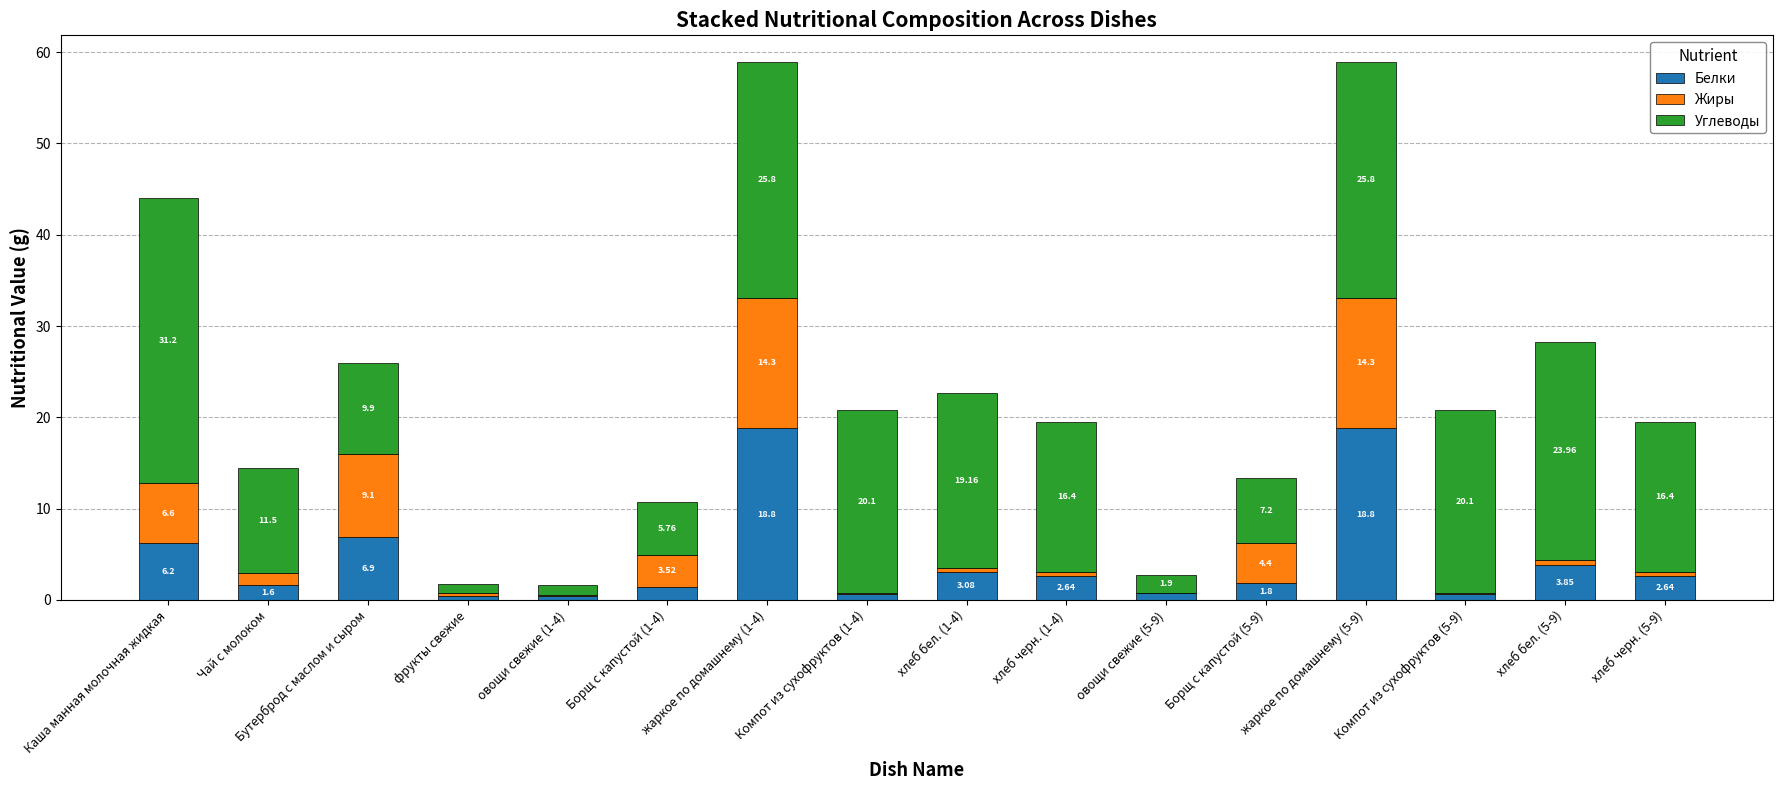

At which label does Белки first exceed 2?

Каша манная молочная жидкая